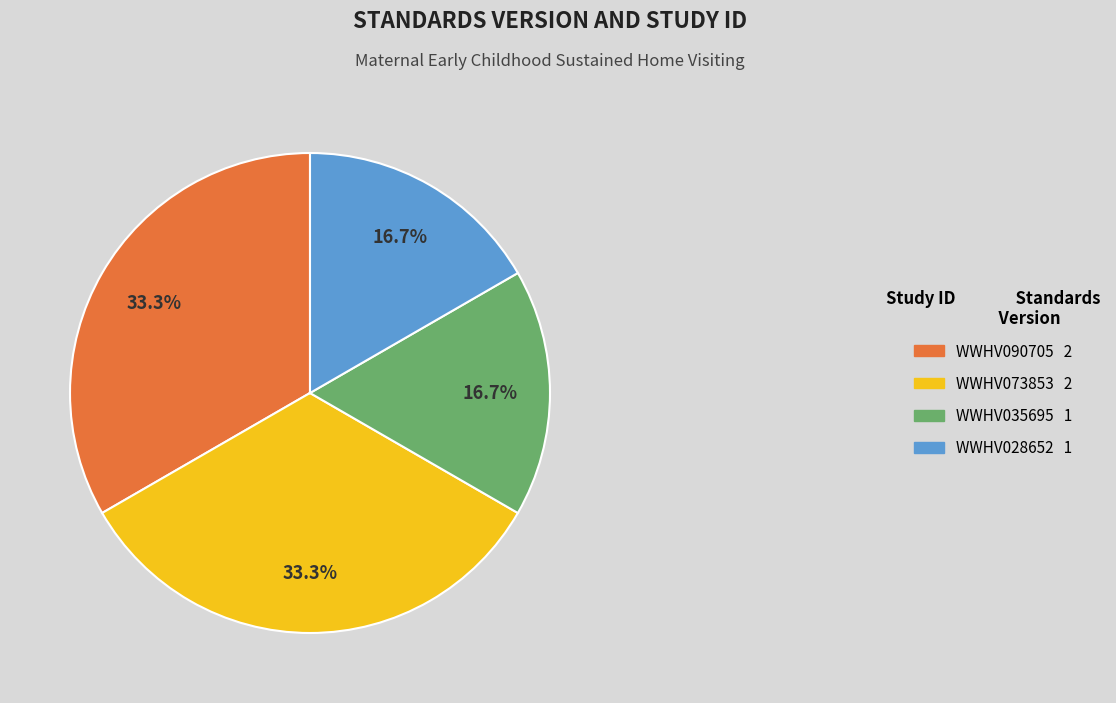

To the nearest percent, what is the combined percentage of WWHV035695 and WWHV073853?

50%